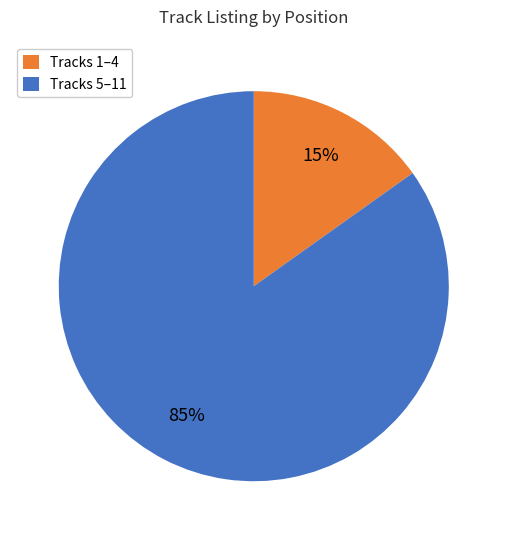

Is the sum of Tracks 1–4 and Tracks 5–11 greater than half?

Yes